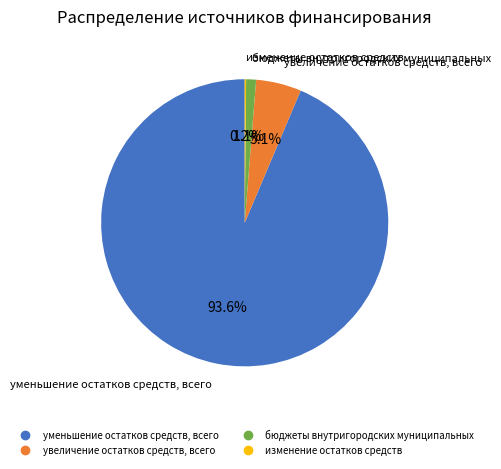

Does any single category account for the majority?

Yes